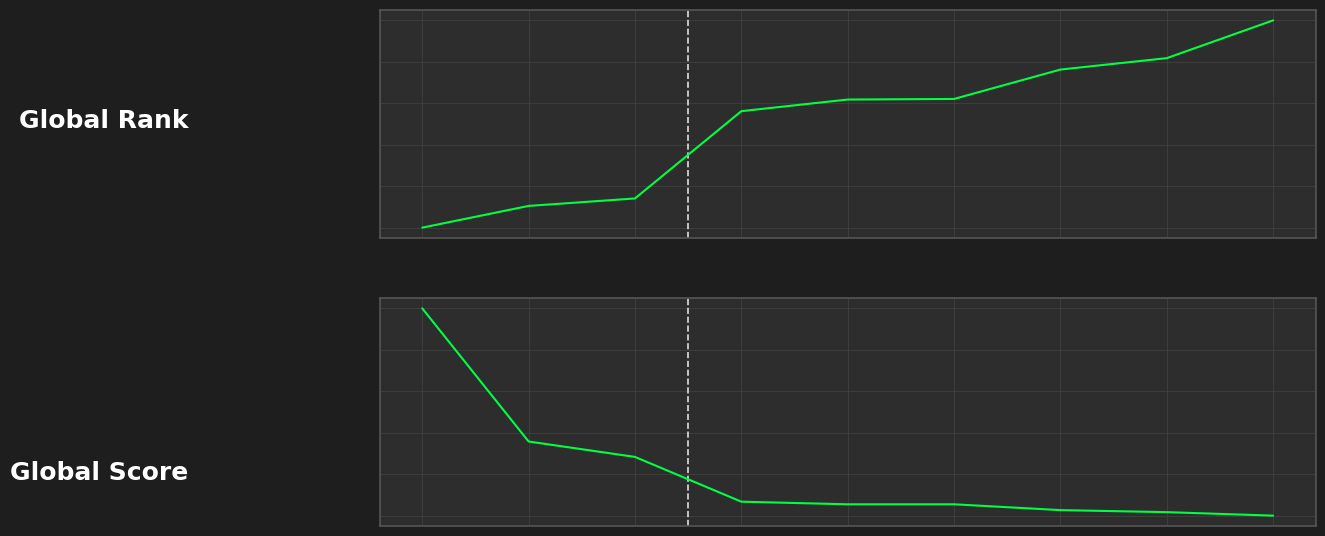

How many series are shown in this chart?

2